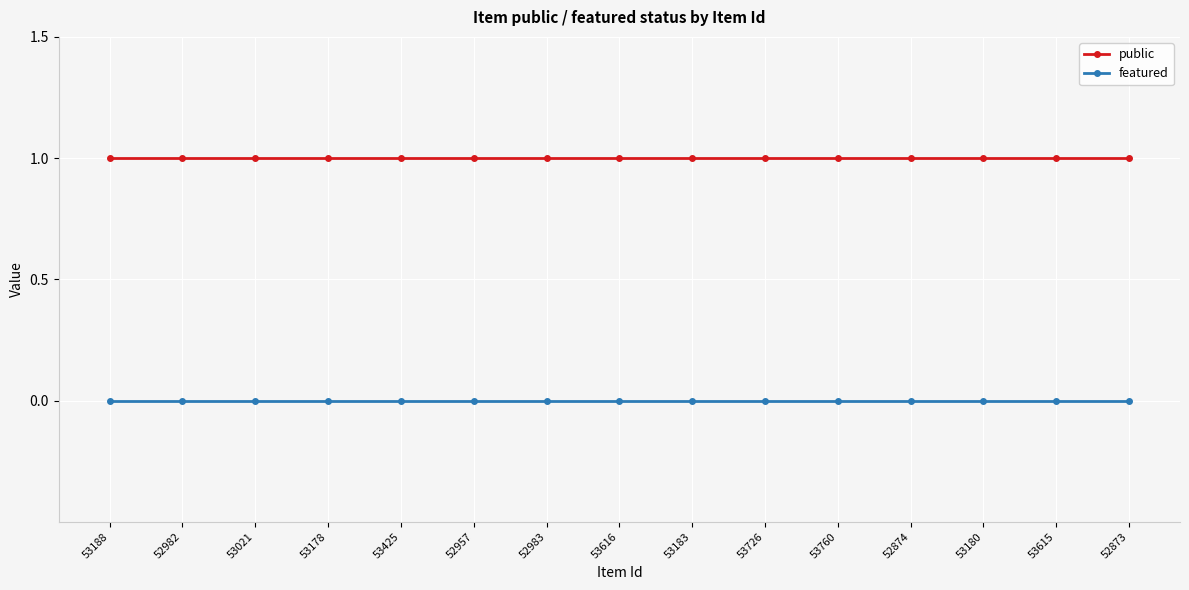

True or false: featured and public intersect in this chart.

False